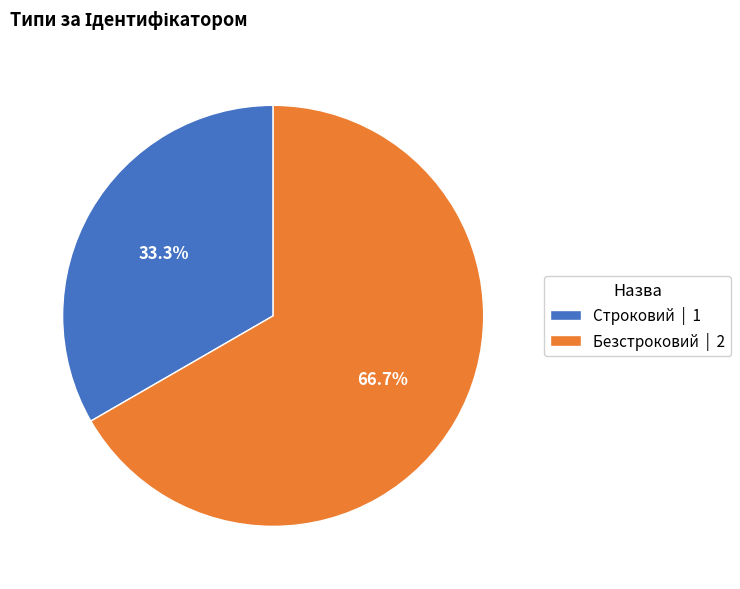

To the nearest percent, what portion does Безстроковий represent?

67%